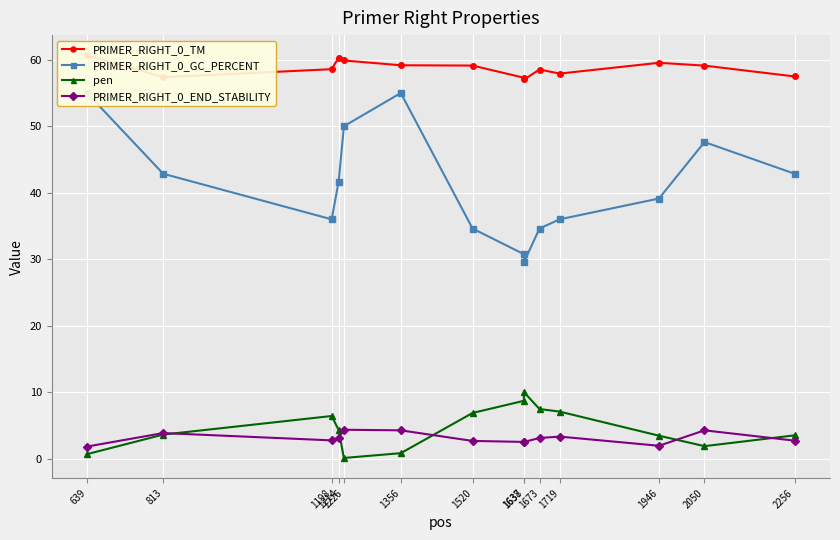

Which series changed the most between 813 and 1520?

PRIMER_RIGHT_0_GC_PERCENT